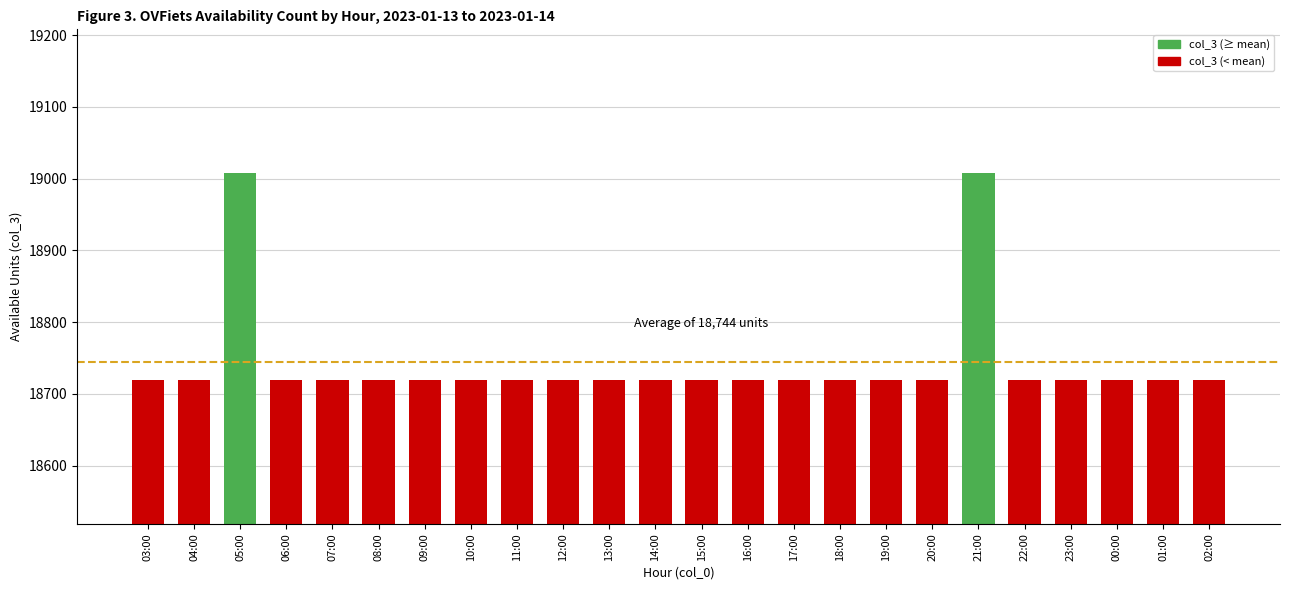

What position from the right is 09:00?

18